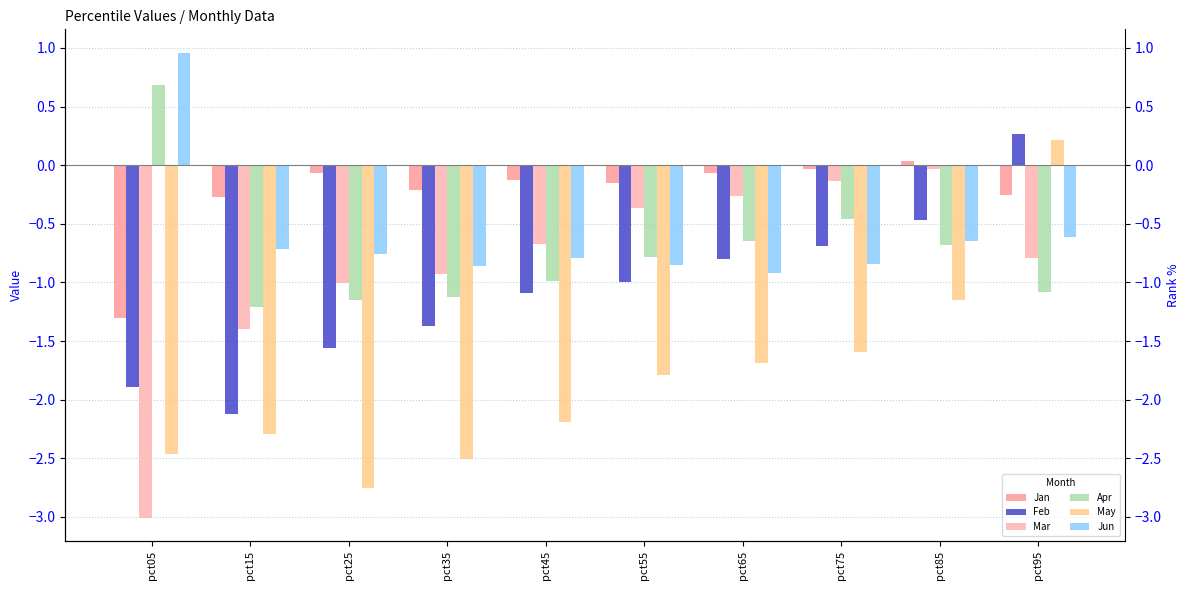

Reading right to left, what are all the values shown in this chart?

Jan: pct95=-0.3	pct85=0.0	pct75=-0.0	pct65=-0.1	pct55=-0.2	pct45=-0.1	pct35=-0.2	pct25=-0.1	pct15=-0.3	pct05=-1.3
Feb: pct95=0.3	pct85=-0.5	pct75=-0.7	pct65=-0.8	pct55=-1.0	pct45=-1.1	pct35=-1.4	pct25=-1.6	pct15=-2.1	pct05=-1.9
Mar: pct95=-0.8	pct85=-0.0	pct75=-0.1	pct65=-0.3	pct55=-0.4	pct45=-0.7	pct35=-0.9	pct25=-1.0	pct15=-1.4	pct05=-3.0
Apr: pct95=-1.1	pct85=-0.7	pct75=-0.5	pct65=-0.6	pct55=-0.8	pct45=-1.0	pct35=-1.1	pct25=-1.1	pct15=-1.2	pct05=0.7
May: pct95=0.2	pct85=-1.1	pct75=-1.6	pct65=-1.7	pct55=-1.8	pct45=-2.2	pct35=-2.5	pct25=-2.8	pct15=-2.3	pct05=-2.5
Jun: pct95=-0.6	pct85=-0.6	pct75=-0.8	pct65=-0.9	pct55=-0.8	pct45=-0.8	pct35=-0.9	pct25=-0.8	pct15=-0.7	pct05=1.0